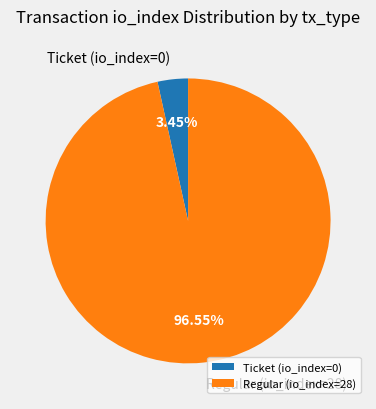

To the nearest percent, what is the difference between the Ticket (io_index=0) and Regular (io_index=28) slice percentages?

93%